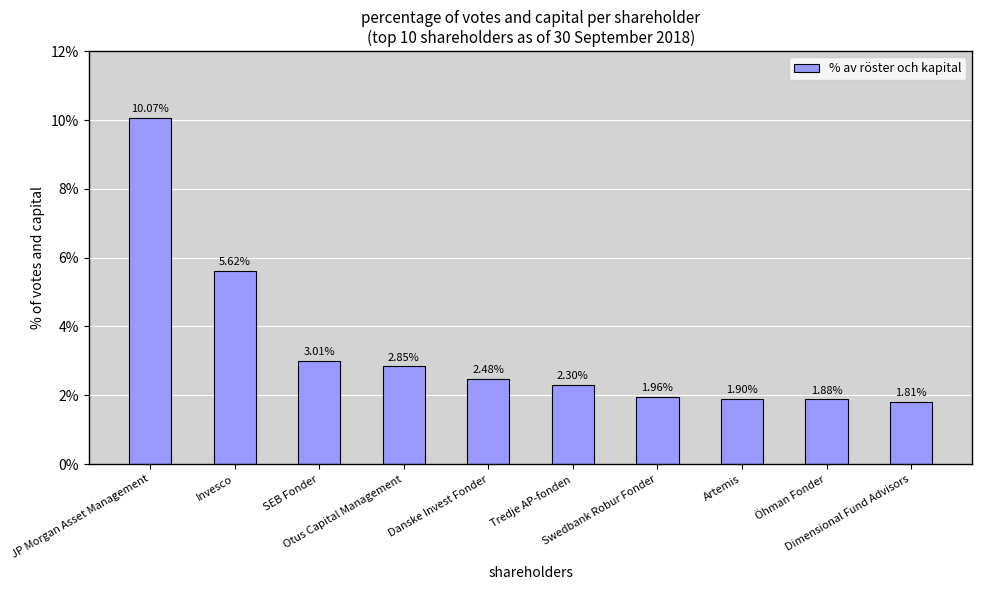

What is the sum of the values at SEB Fonder and Danske Invest Fonder?

0.1